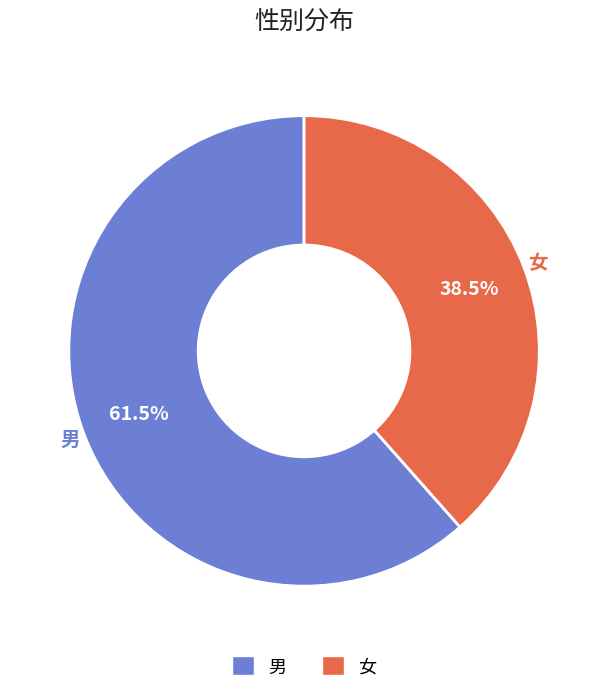

To the nearest percent, what is the difference between the largest and smallest slice percentages?

23%